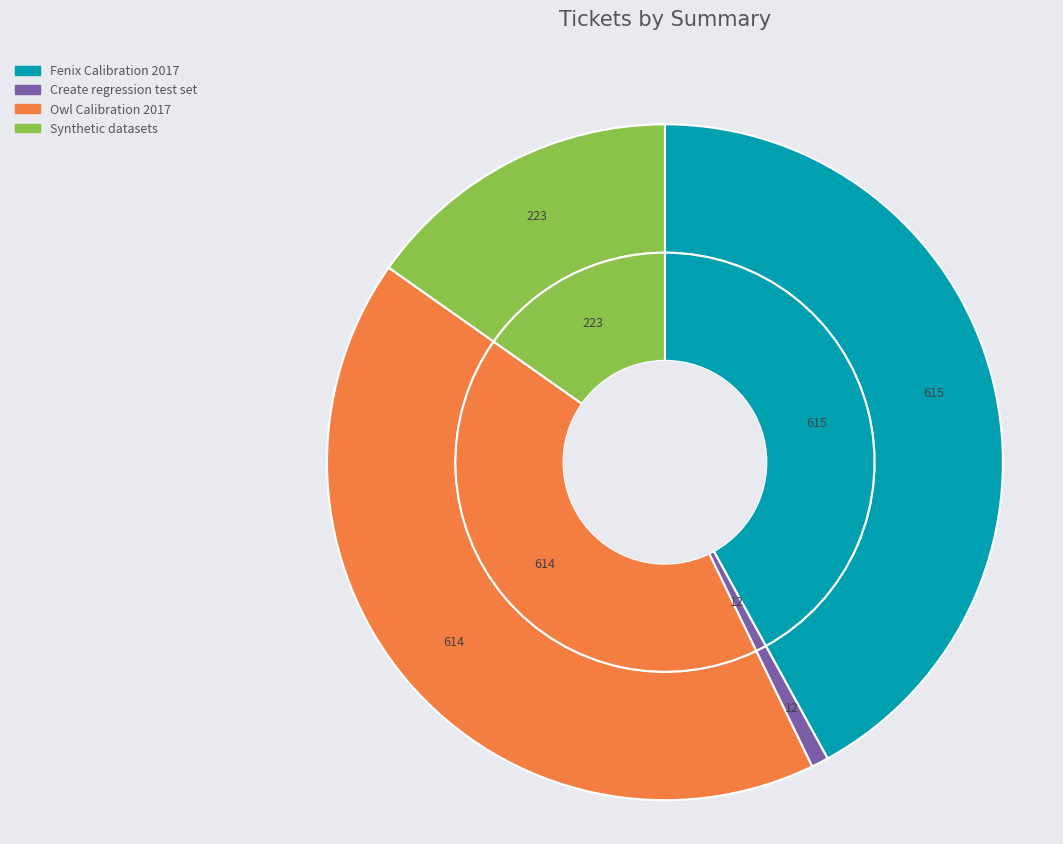

To the nearest percent, what is the average slice percentage?

25%